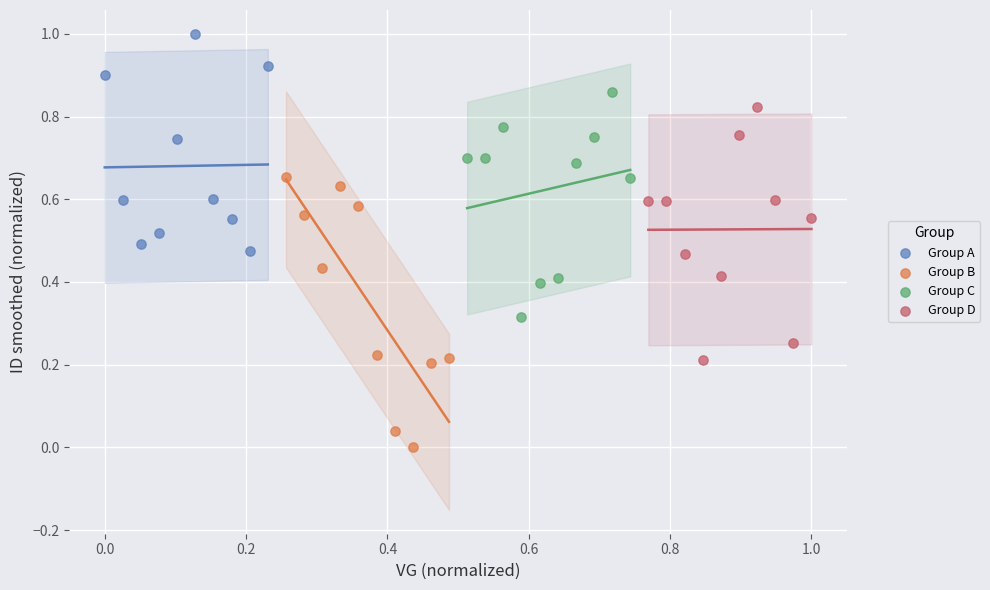

Which series reaches the minimum Y coordinate?

Group B